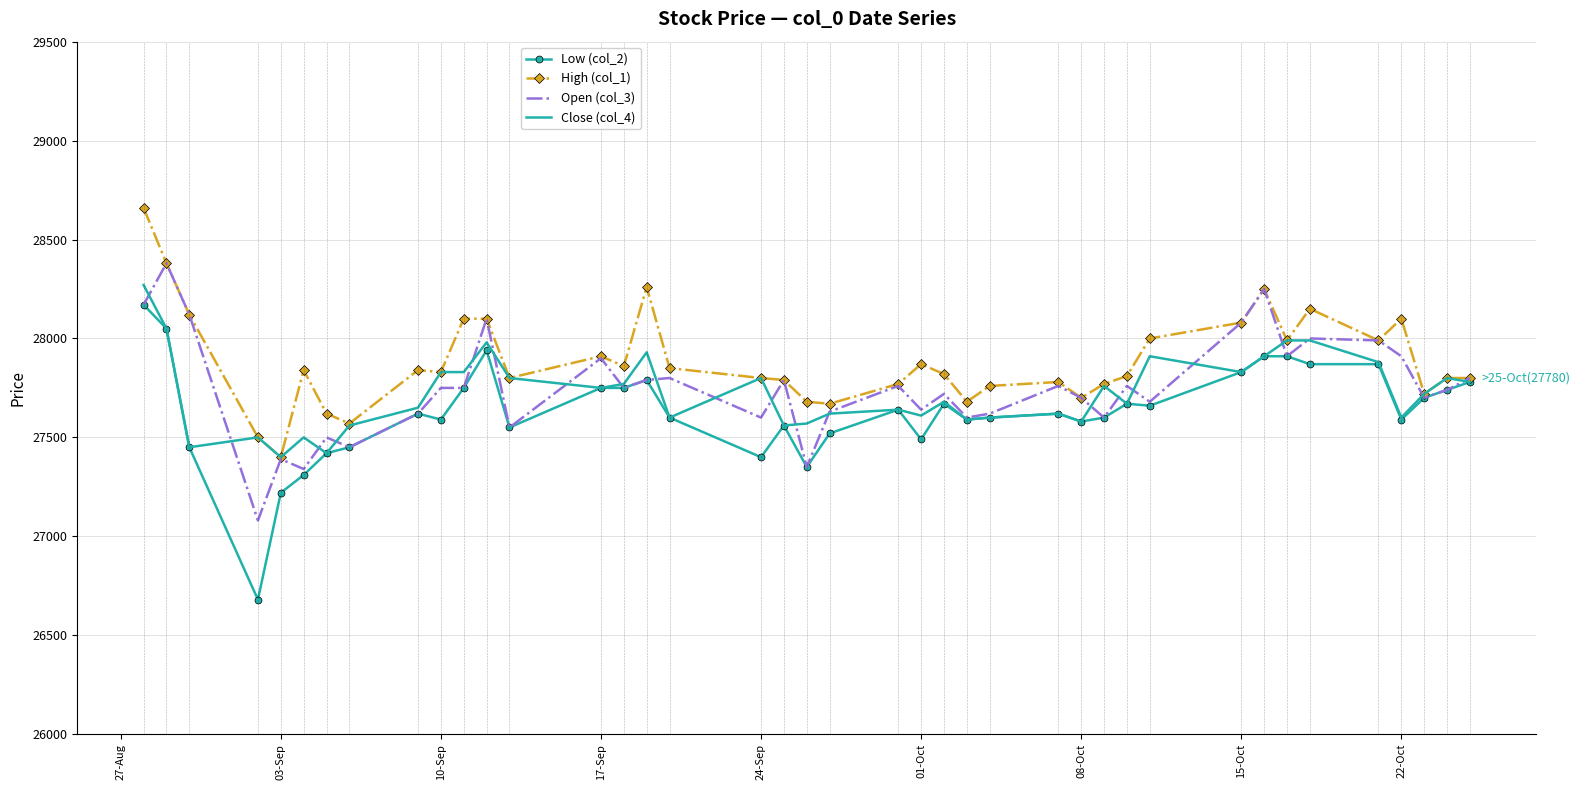

What is the highest value of the Close (col_4) series?

28270